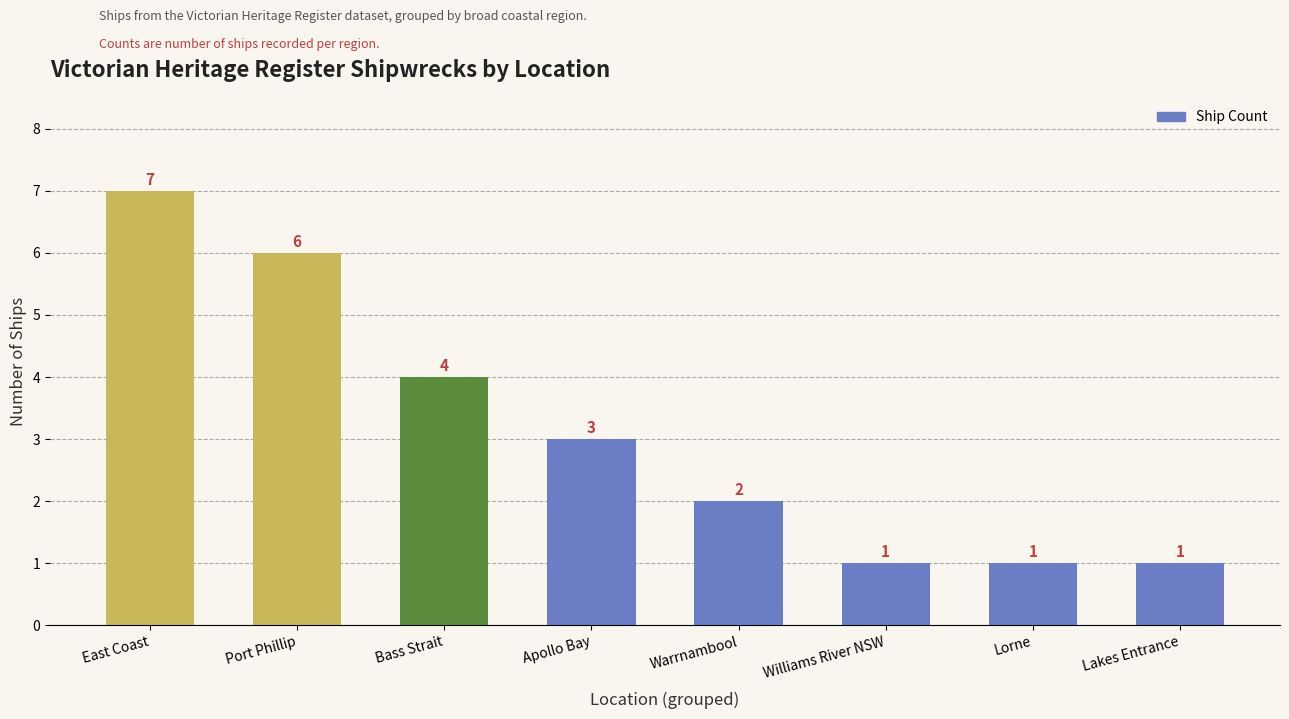

Reading left to right, list all the values displayed in this chart.

7	6	4	3	2	1	1	1